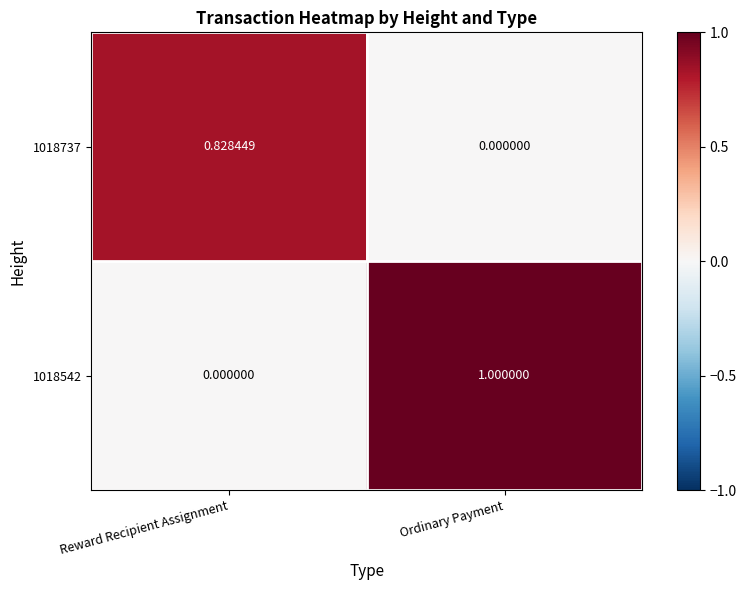

At which category is the sum across all series the highest?

Ordinary Payment